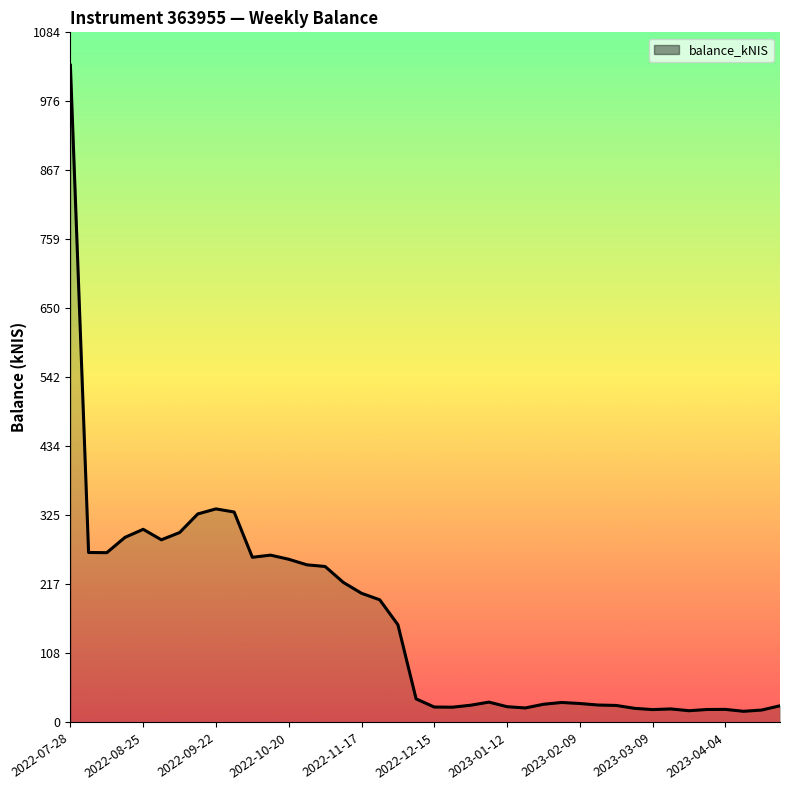

What is the sum of all values?

6303.4